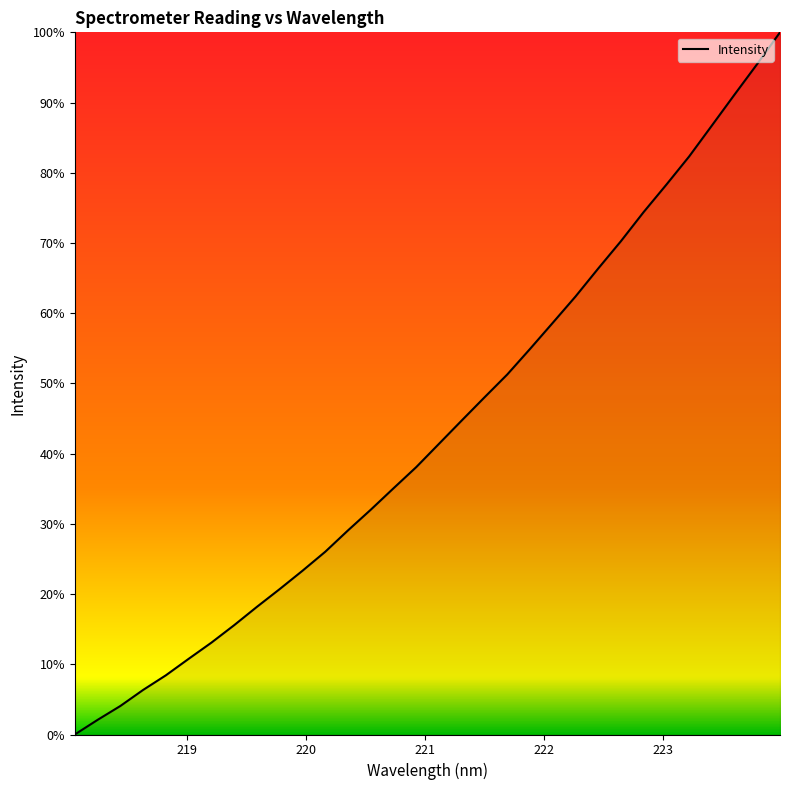

What is the difference between the maximum and minimum values?

100.0